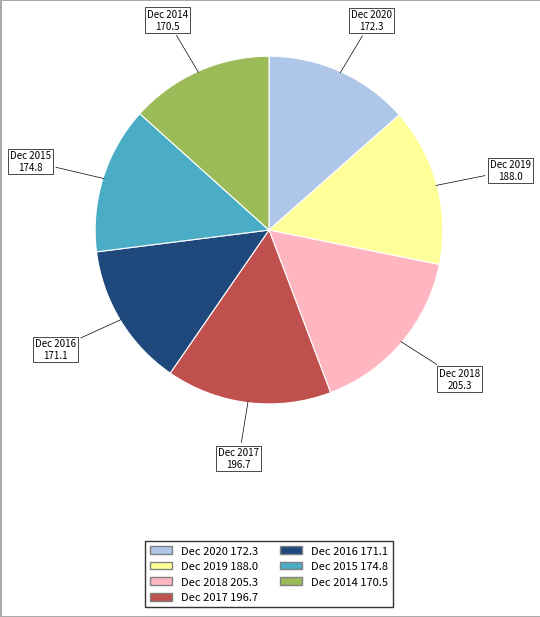

The Dec 2016 slice represents 1% of the pie. True or false?

False